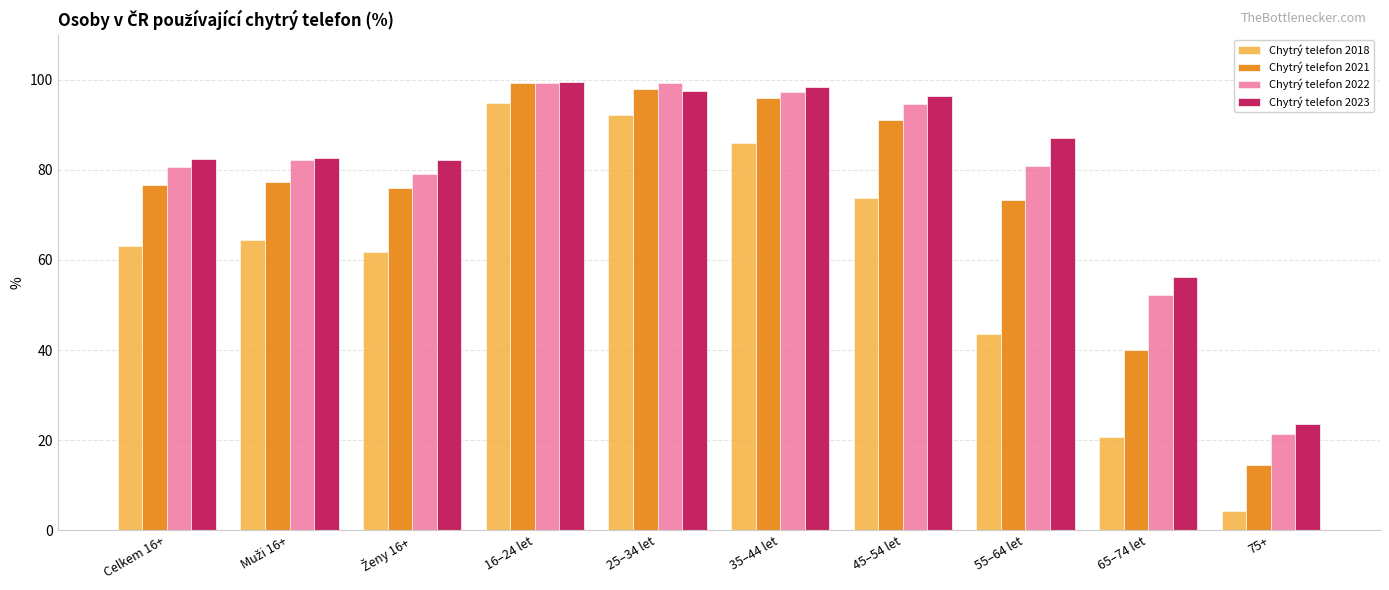

True or false: Chytrý telefon 2022 has a value of 80.7 at Celkem 16+.

True